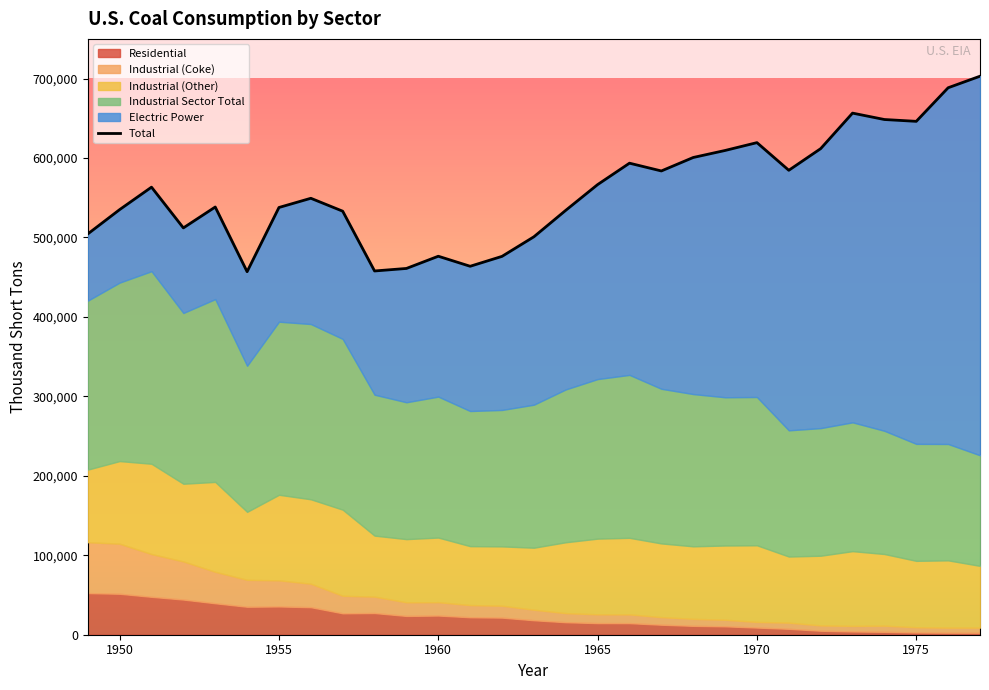

Reading left to right, transcribe all the data shown in this chart.

Residential: 52407.0	51562.3	47719.6	44282.4	39604.0	35229.3	35589.8	34672.9	26971.5	27319.0	23667.5	24159.3	22006.4	21544.4	18243.3	15755.7	14635.3	14584.6	12616.4	11190.5	10569.4	9023.8	7448.5	5034.4	4113.3	3653.4	2823.0	2585.6	2507.1
Industrial (Coke): 64053.0	63020.7	53811.4	47972.6	39604.0	33847.7	32852.2	29536.1	22067.5	20609.0	17138.5	16788.7	15292.6	14971.6	13210.7	11409.3	11040.7	11002.4	9517.6	8792.5	8304.6	7090.2	7752.5	6673.6	7003.7	7763.6	6587.0	6330.4	6446.9
Industrial (Other): 91409.0	104014.0	113685.0	97821.0	113149.0	85620.0	107743.0	106290.0	108409.0	76835.0	79550.0	81385.0	74201.0	74682.0	78084.0	89249.0	95286.0	96407.0	92800.0	91297.0	93444.0	96481.0	83230.0	87746.0	94101.0	90191.0	83598.0	84704.0	77739.0
Industrial Sector Total: 212635.0	224637.0	242380.0	214930.0	230119.0	183868.0	217839.0	220592.0	214903.0	177381.0	172264.0	177402.0	170098.0	171741.0	180024.0	192369.0	200846.0	205076.0	194645.0	191648.0	186586.0	186637.0	158866.0	160624.0	162139.0	155094.0	147244.0	146491.0	139202.0
Electric Power: 83963.4	91870.8	105768.0	107071.2	115897.2	118384.7	143759.2	158279.0	160769.2	155724.2	168423.2	176685.4	182185.1	193315.9	211332.5	225425.5	244788.1	266476.8	274184.5	297779.1	310640.9	320181.7	327300.6	351767.8	389211.6	391810.8	405962.4	448371.0	477126.0